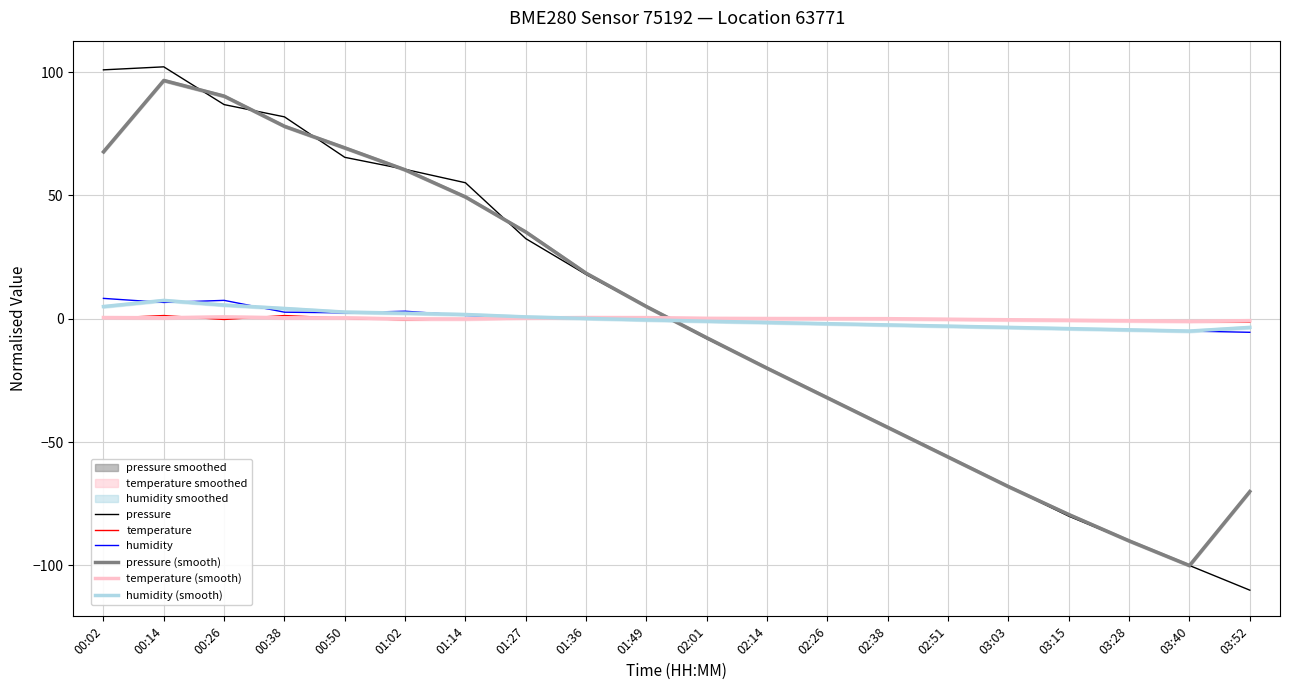

The temperature (smooth) series shows 0.4 at 00:38. True or false?

True